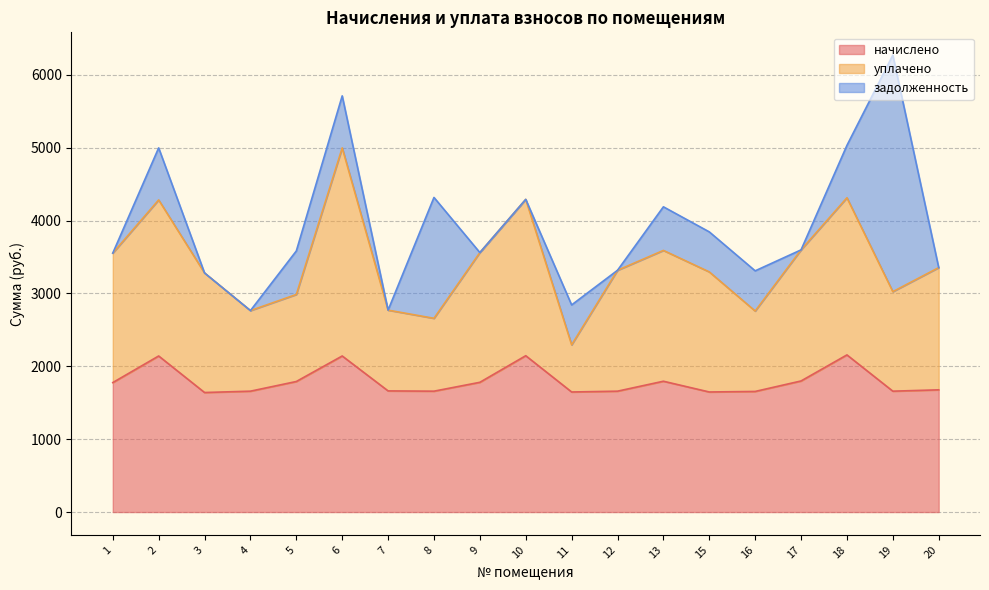

What is the difference between the начислено values at 12 and 16?

3.7